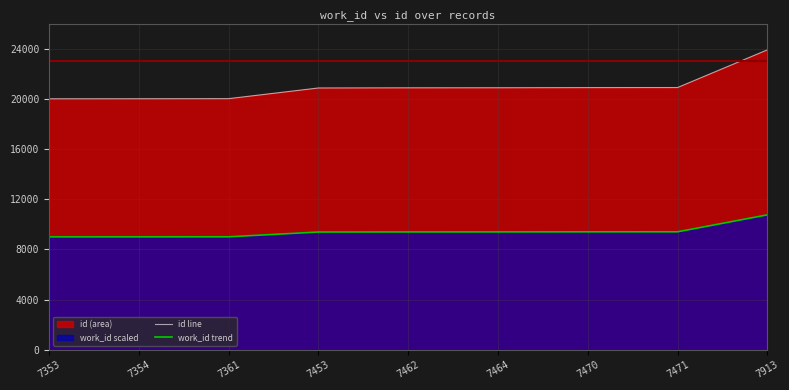

At which category is the sum across all series the highest?

7913